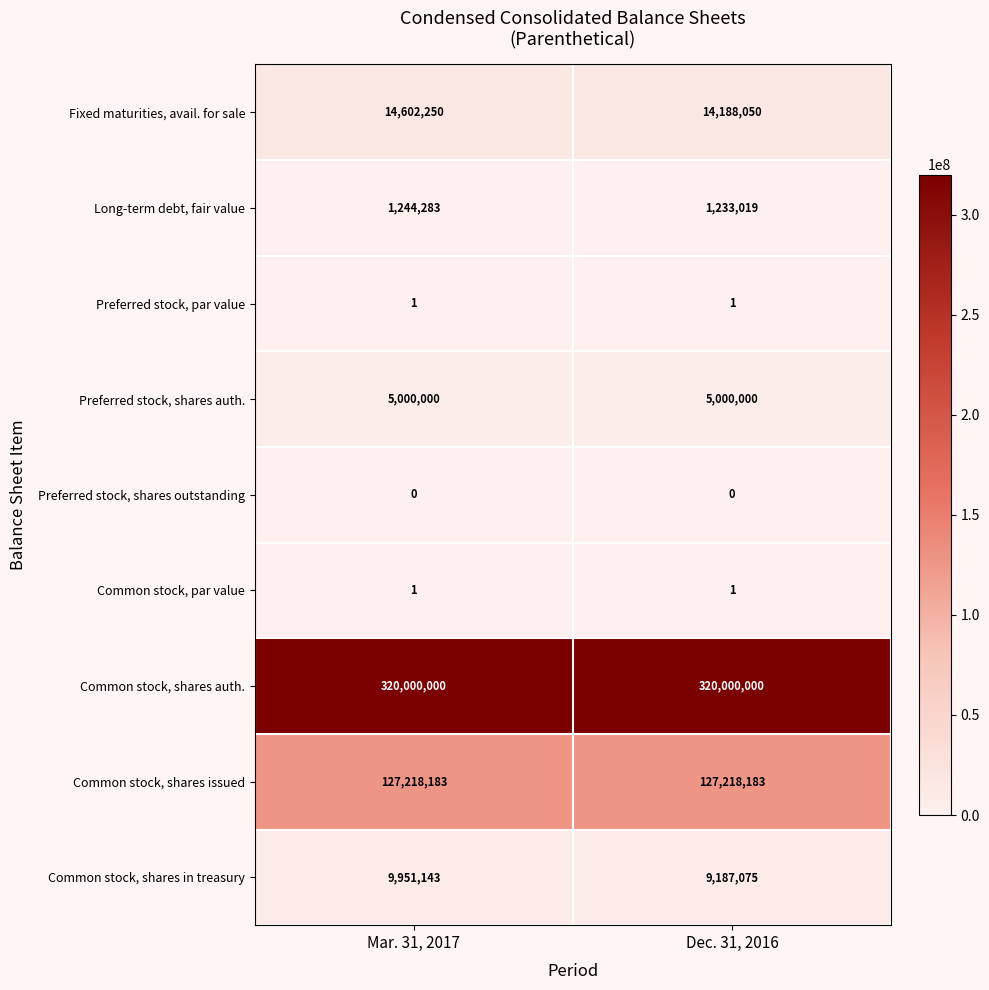

What is the maximum value shown in the chart?

320000000